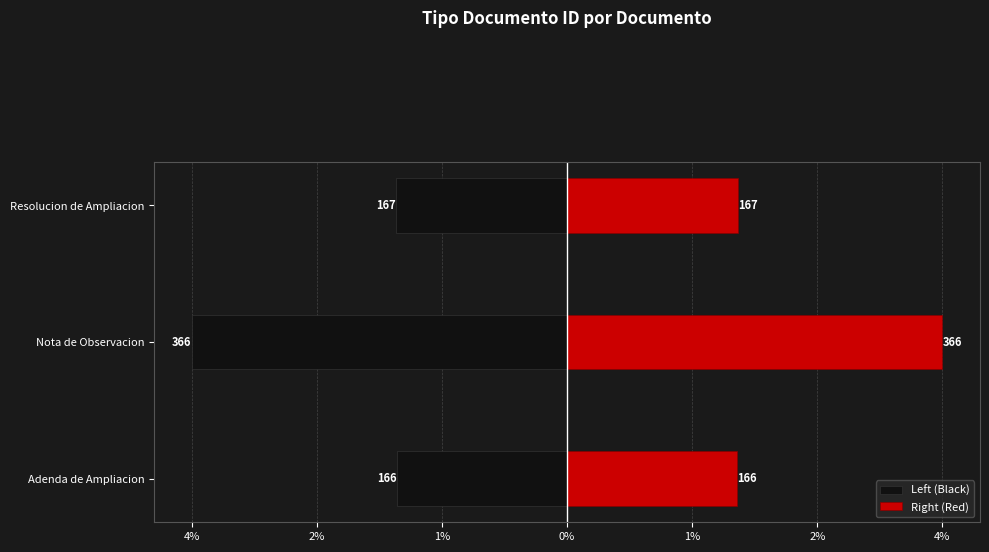

Count the Right (Red) values in the range 1 to 4.

2